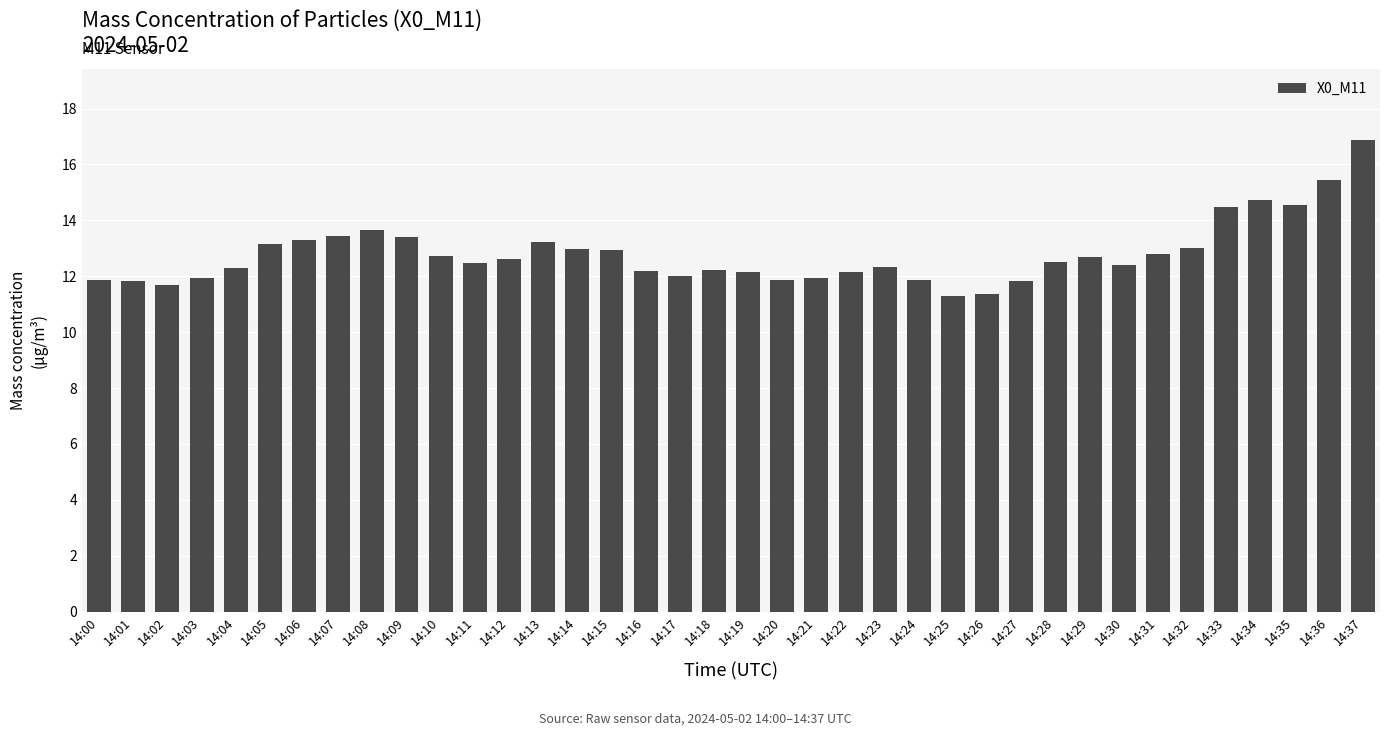

What is the difference between the maximum and minimum values?

5.6